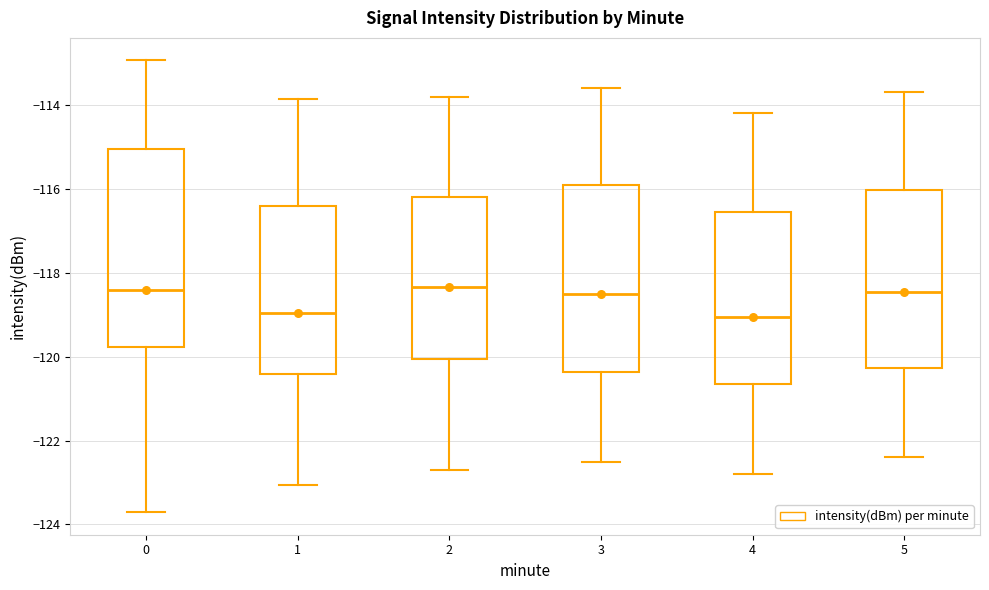

Where is the upper edge of the box at x = 5 on the y-axis? The values are not printed on the chart, so give them approximately, as read against the axis.

-116.0